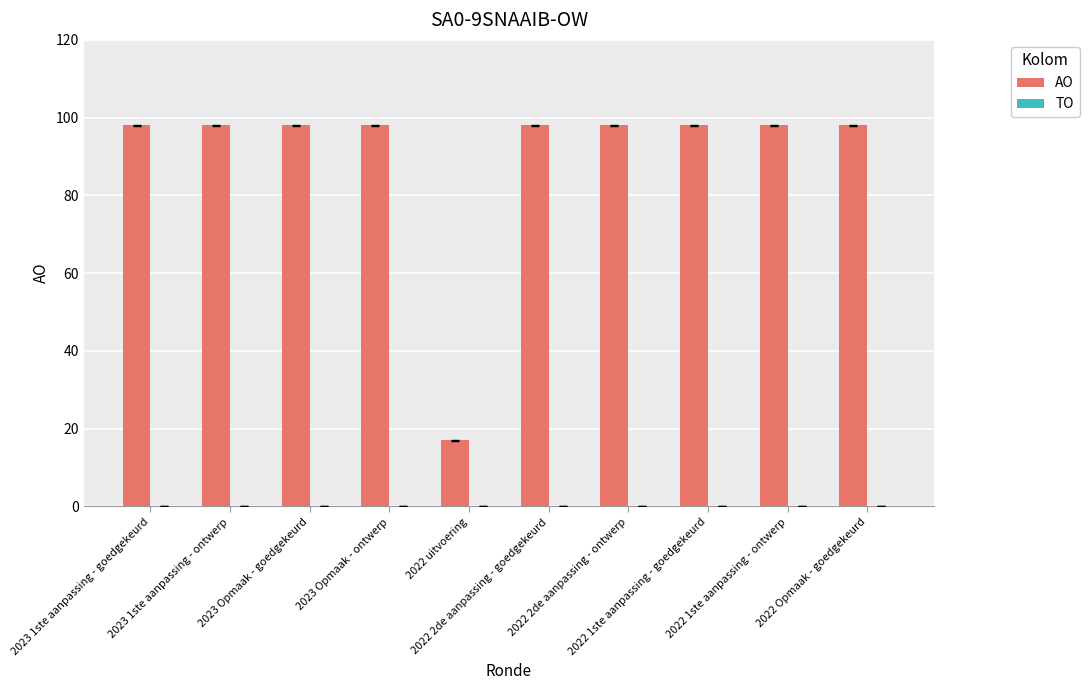

What is the average value?

90